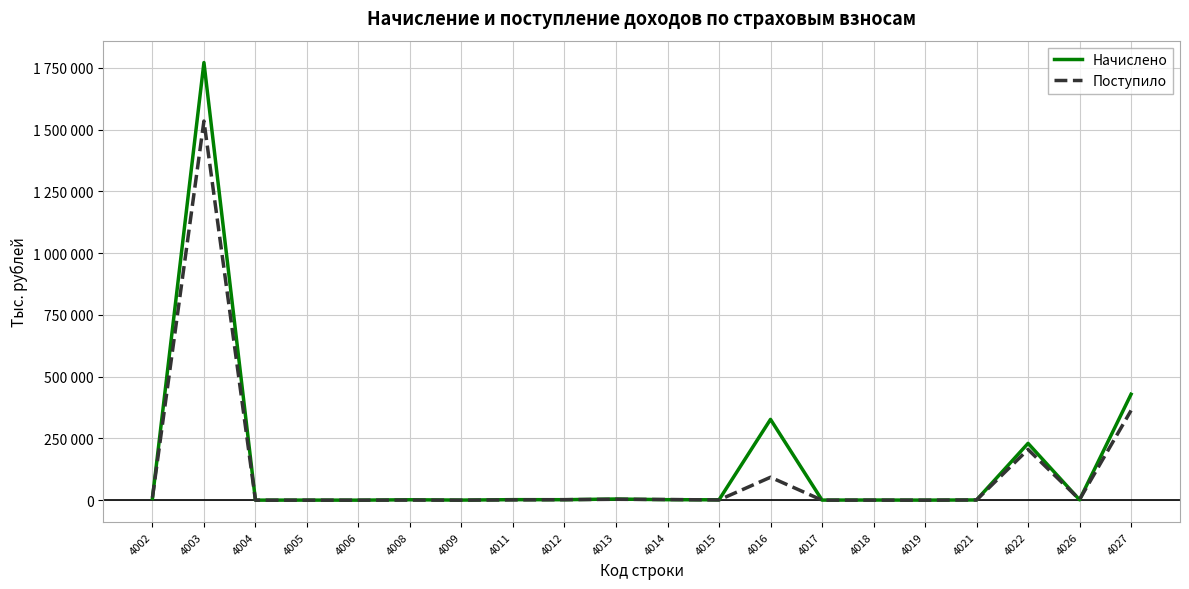

At which category is the sum across all series the highest?

4003